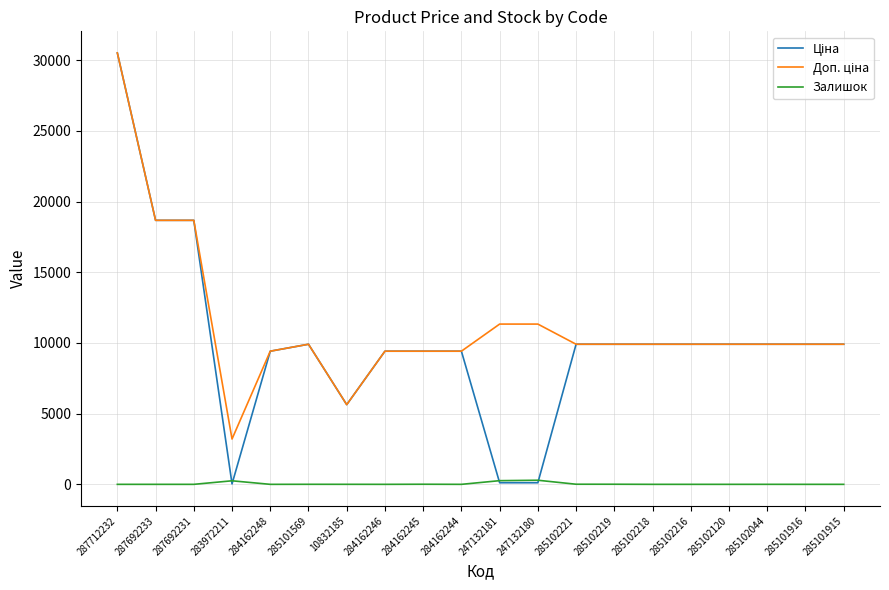

What position from the right is 285102219?

7